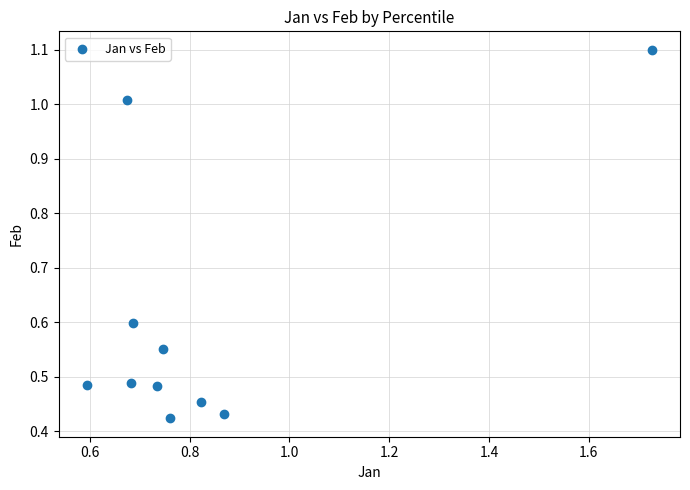

What is the range of X values (max minus min)?

1.1